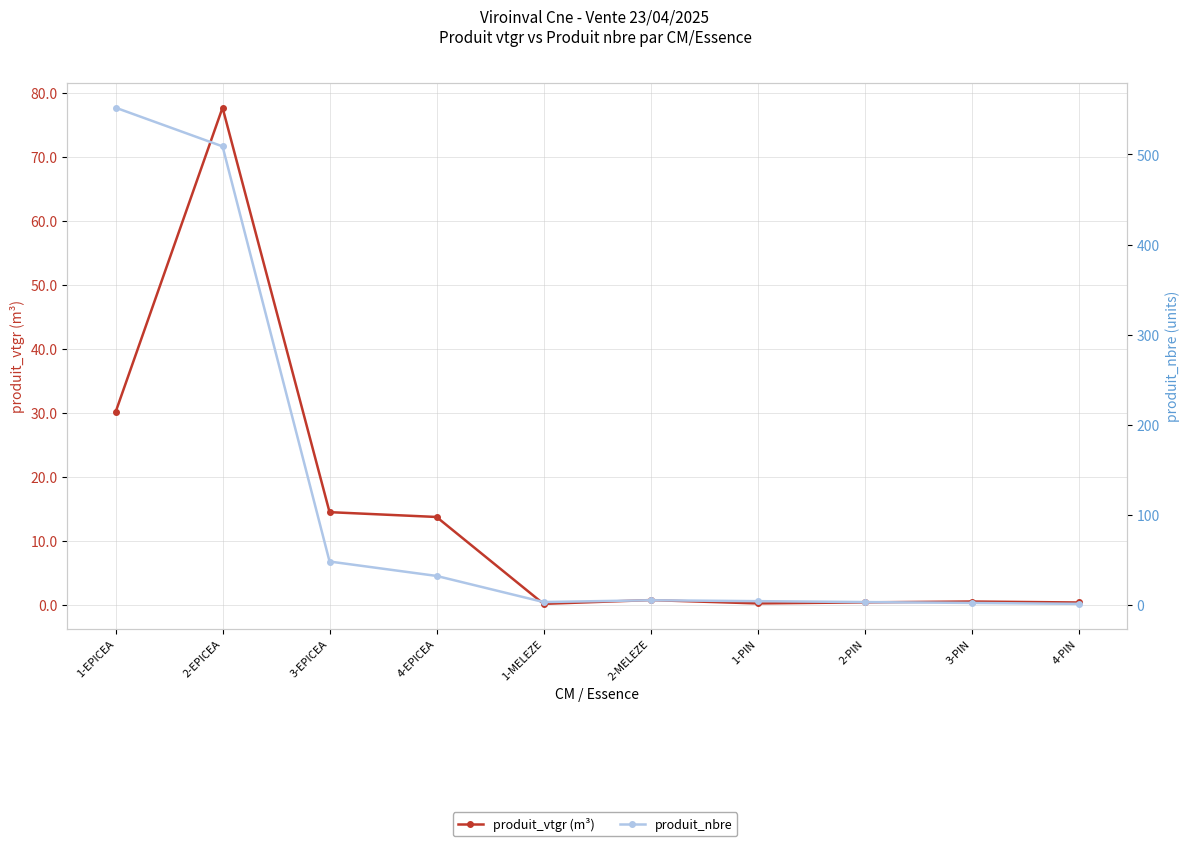

What is the difference between the maximum and minimum values in the produit_nbre series?

551.0